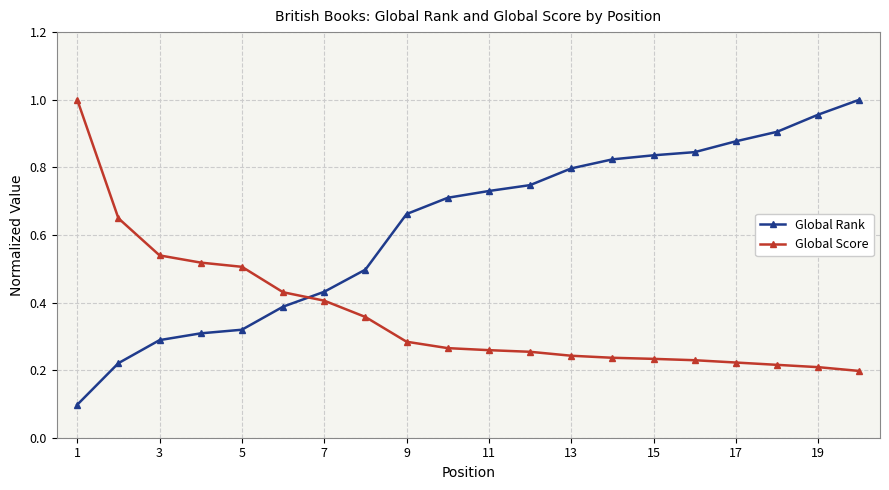

Which series has the widest spread of values?

Global Rank